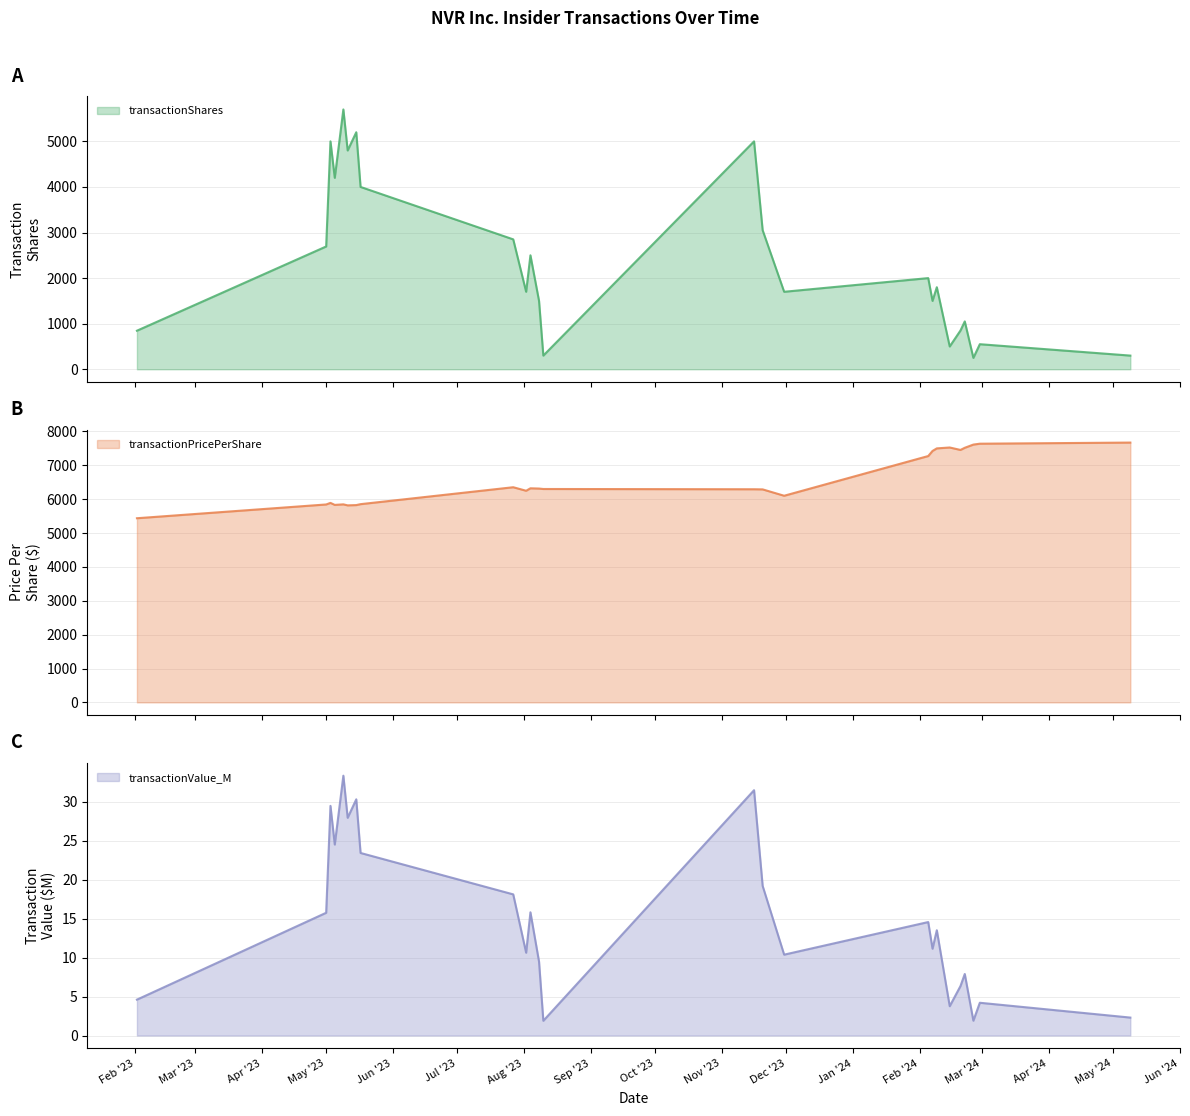

Where is transactionPricePerShare nearest to the value 6553?

2023-07-27